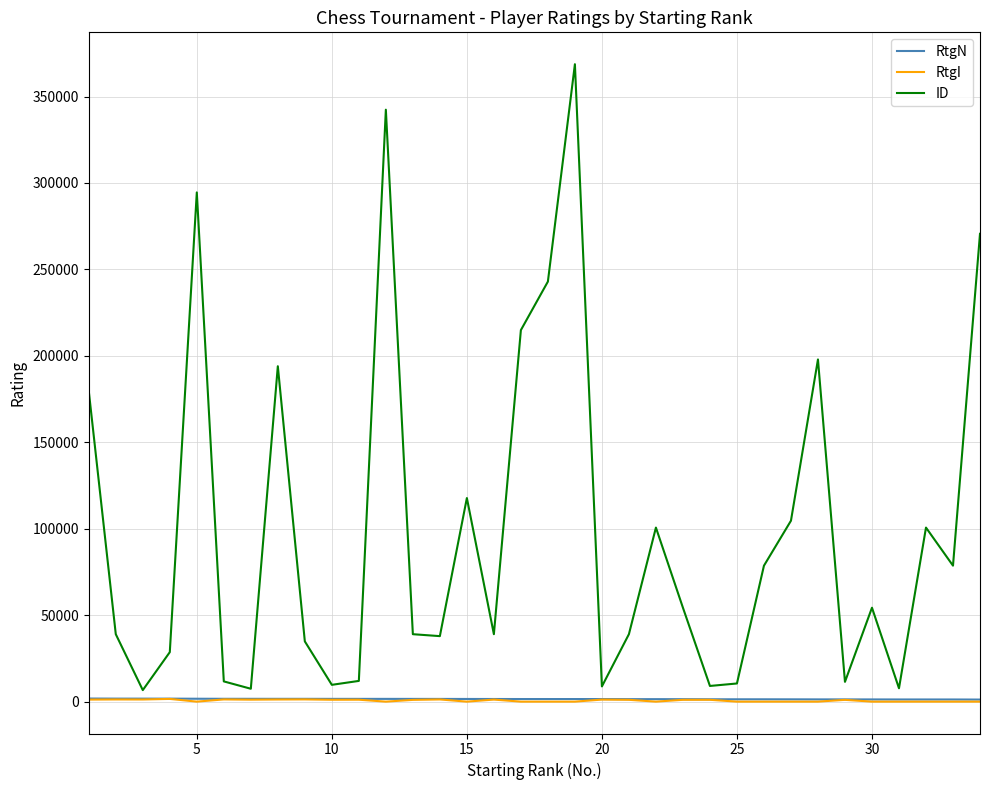

Which series has the largest total across all categories?

ID